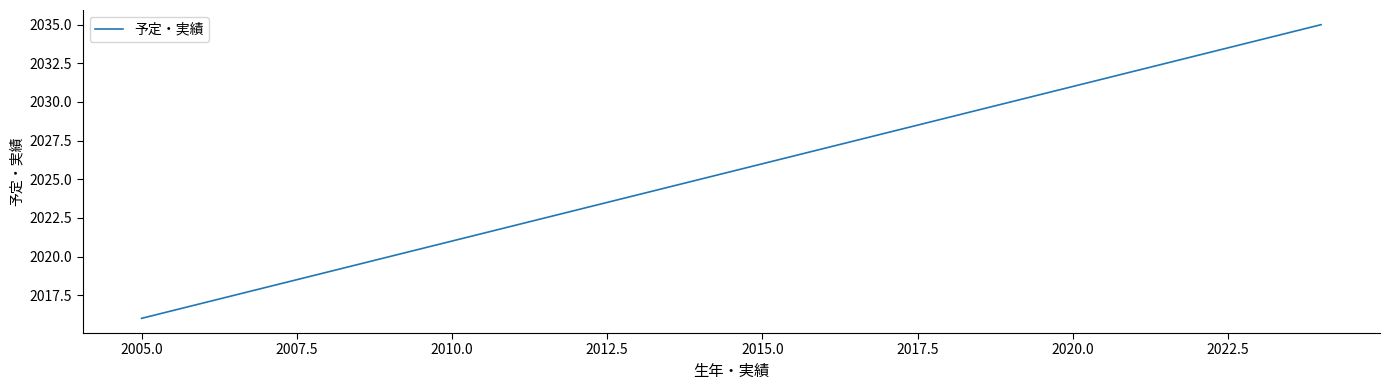

What is the greatest value displayed?

2035